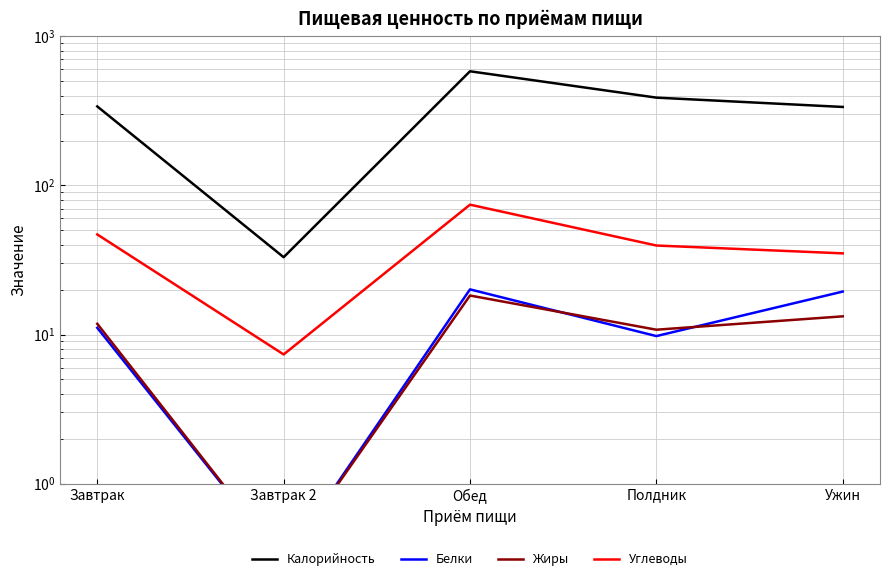

What is the average value of the Белки series?

12.1